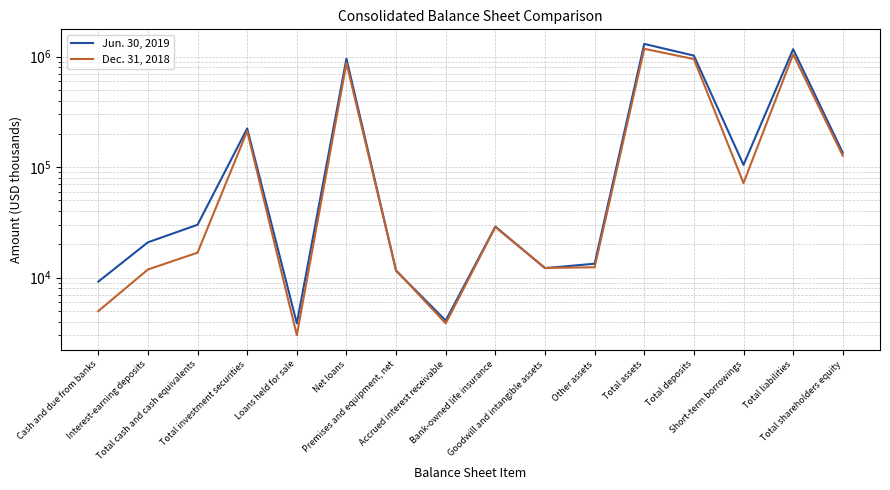

Reading right to left, what are all the values shown in this chart?

Jun. 30, 2019: 135075	1169219	104850	1021834	1304294	13382	12196	28993	4095	11563	959179	3863	224008	30114	20903	9211
Dec. 31, 2018: 127085	1050748	71775	950672	1177833	12422	12258	28705	3860	11653	874762	3020	211794	16844	11861	4983